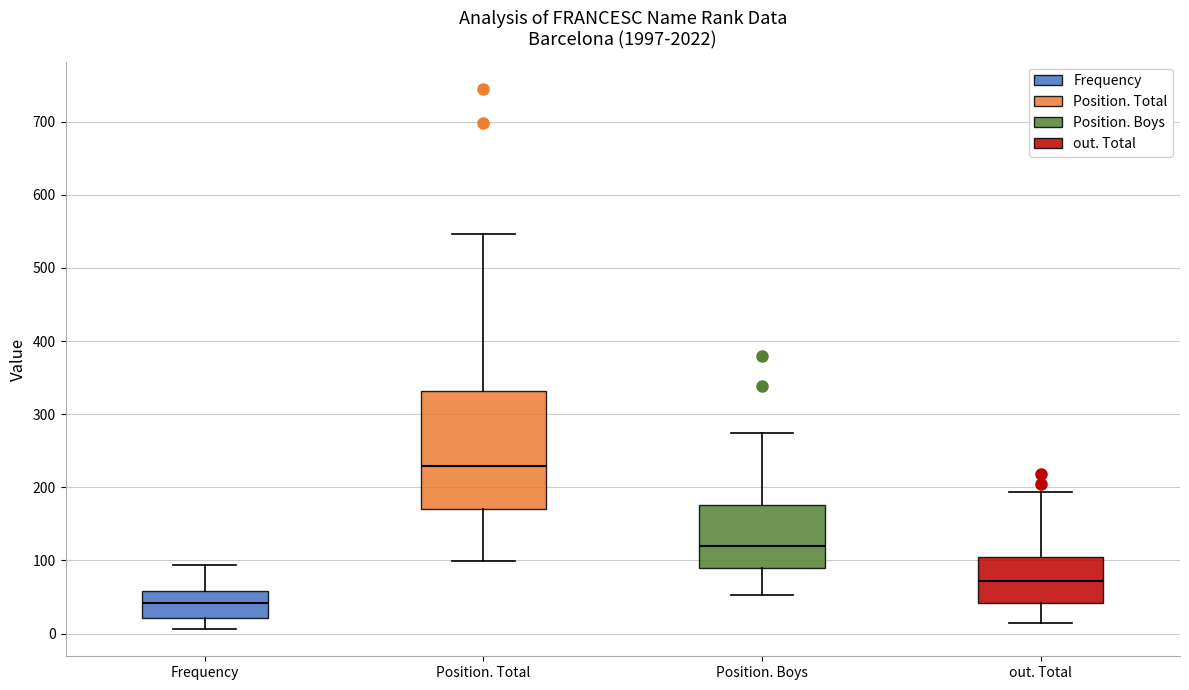

Which box is the tallest, from its lower edge to its upper edge?

Position. Total